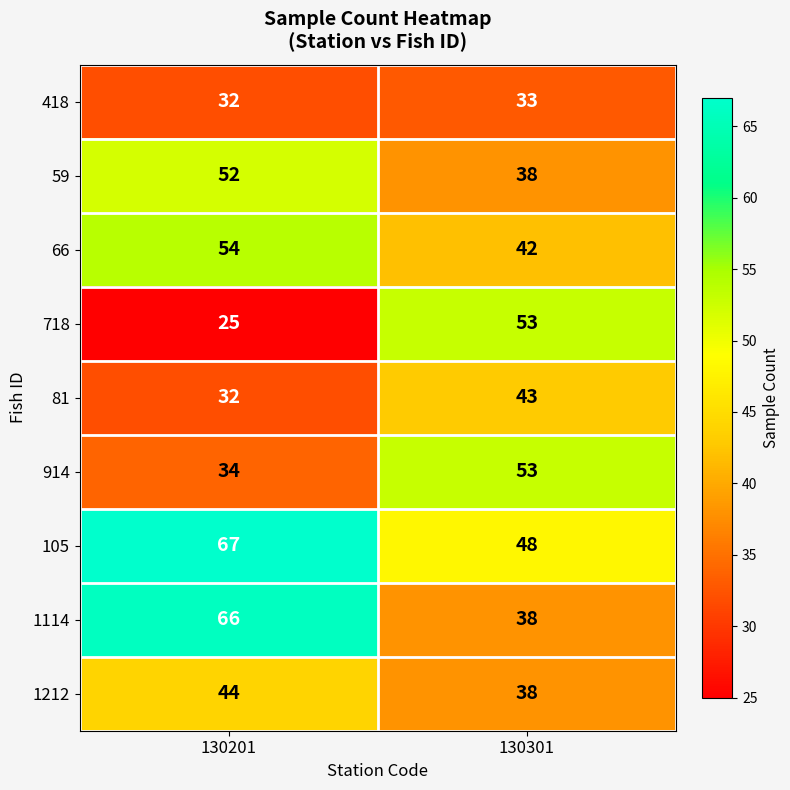

Which label corresponds to the largest value in the chart?

130201